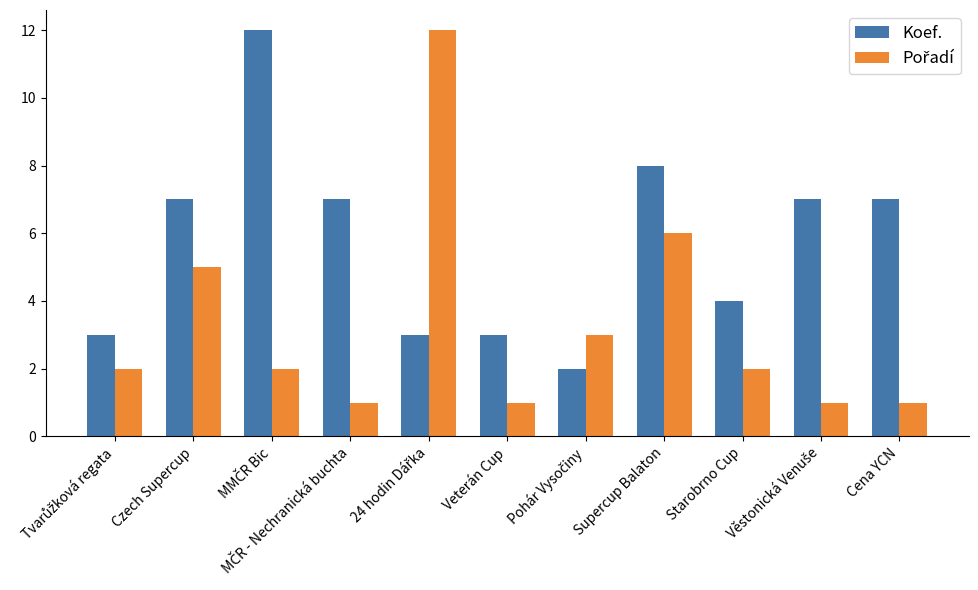

What value does the Koef. series have at Starobrno Cup?

4